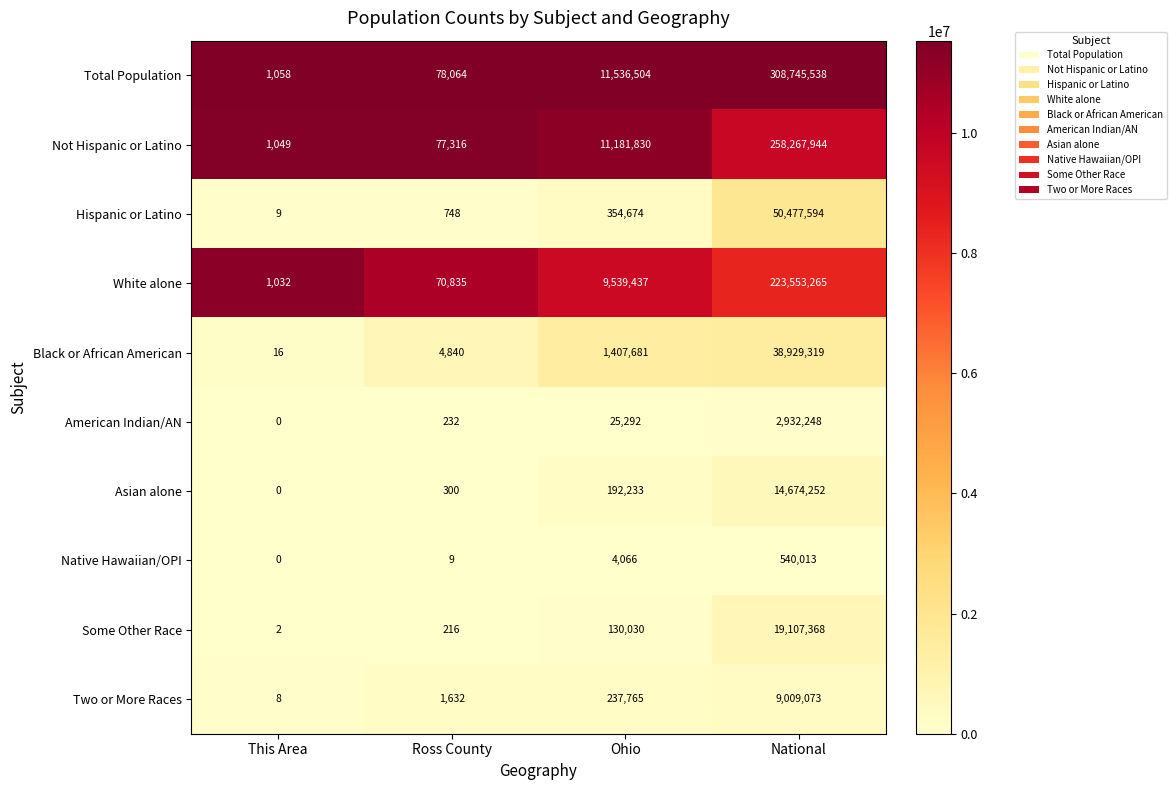

Rank the series by their maximum value, from lowest to highest.

Native Hawaiian/OPI, American Indian/AN, Two or More Races, Asian alone, Some Other Race, Black or African American, Hispanic or Latino, White alone, Not Hispanic or Latino, Total Population